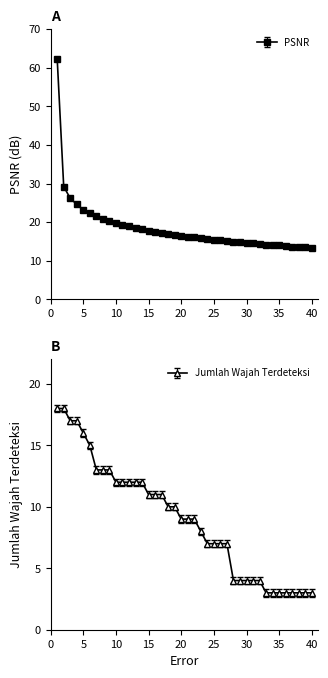

Reading left to right, what are all the values shown in this chart?

PSNR: 1=62.3	2=29.2	3=26.2	4=24.6	5=23.2	6=22.4	7=21.5	8=20.9	9=20.2	10=19.8	11=19.2	12=18.9	13=18.5	14=18.2	15=17.8	16=17.6	17=17.2	18=17.0	19=16.7	20=16.5	21=16.3	22=16.0	23=15.8	24=15.7	25=15.5	26=15.3	27=15.1	28=14.9	29=14.8	30=14.7	31=14.5	32=14.3	33=14.2	34=14.1	35=14.0	36=13.8	37=13.7	38=13.6	39=13.5	40=13.3
Jumlah Wajah Terdeteksi: 1=18.0	2=18.0	3=17.0	4=17.0	5=16.0	6=15.0	7=13.0	8=13.0	9=13.0	10=12.0	11=12.0	12=12.0	13=12.0	14=12.0	15=11.0	16=11.0	17=11.0	18=10.0	19=10.0	20=9.0	21=9.0	22=9.0	23=8.0	24=7.0	25=7.0	26=7.0	27=7.0	28=4.0	29=4.0	30=4.0	31=4.0	32=4.0	33=3.0	34=3.0	35=3.0	36=3.0	37=3.0	38=3.0	39=3.0	40=3.0